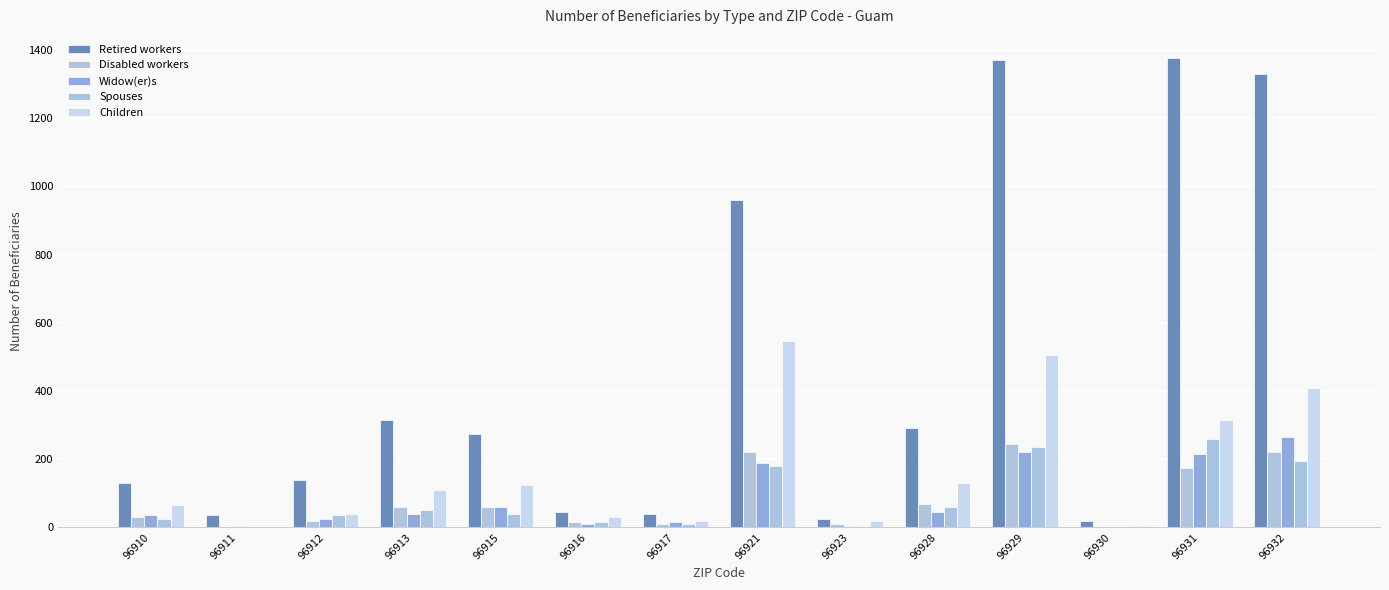

How many distinct data groups are displayed?

5